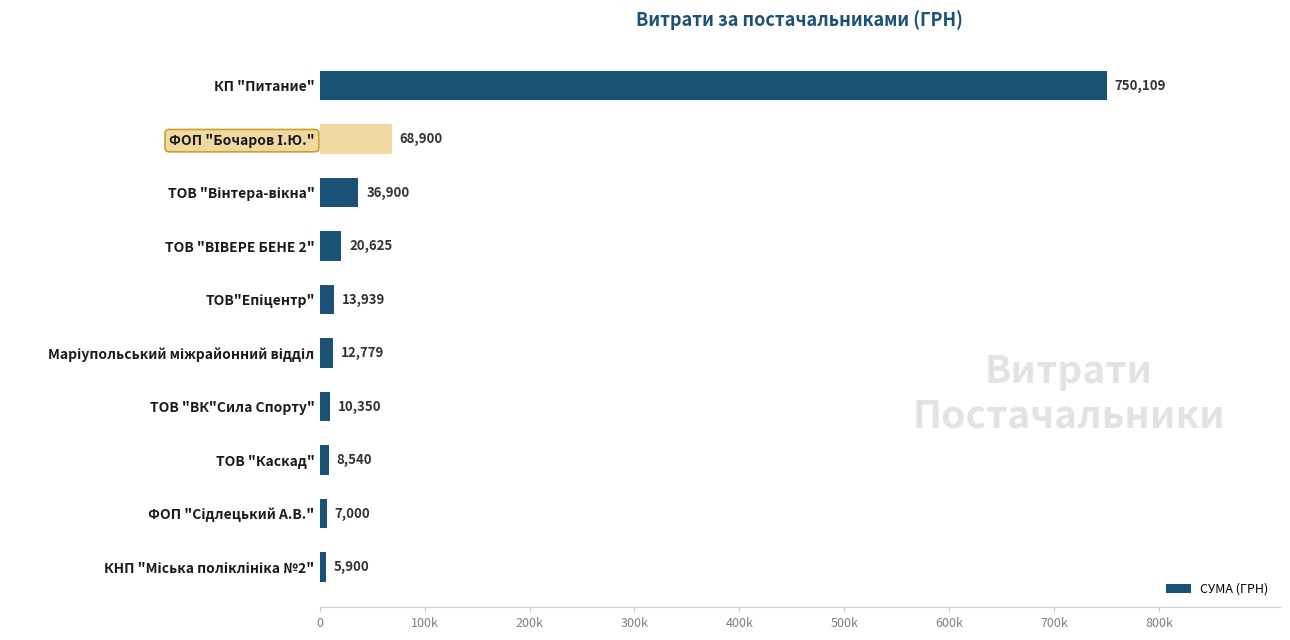

Does the chart contain any negative values?

No